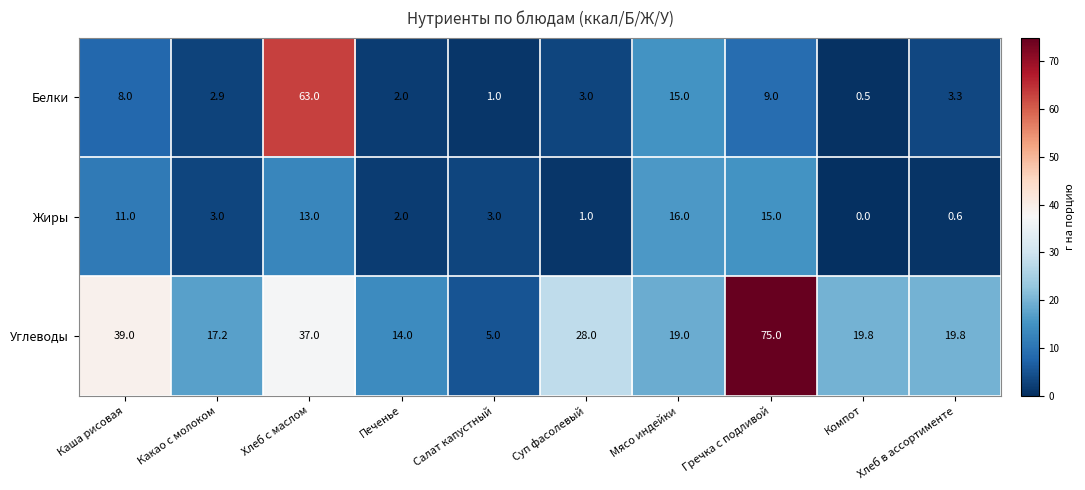

The value of Углеводы at Печенье is 20.1. True or false?

False